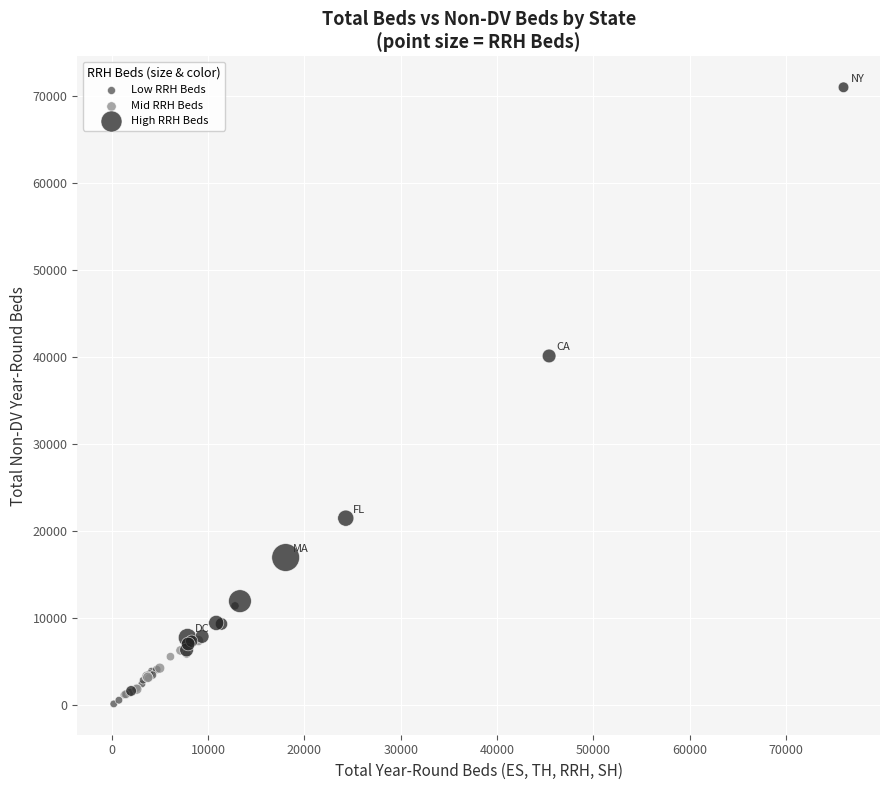

What are all the series names shown in the legend?

Low RRH Beds, Mid RRH Beds, High RRH Beds